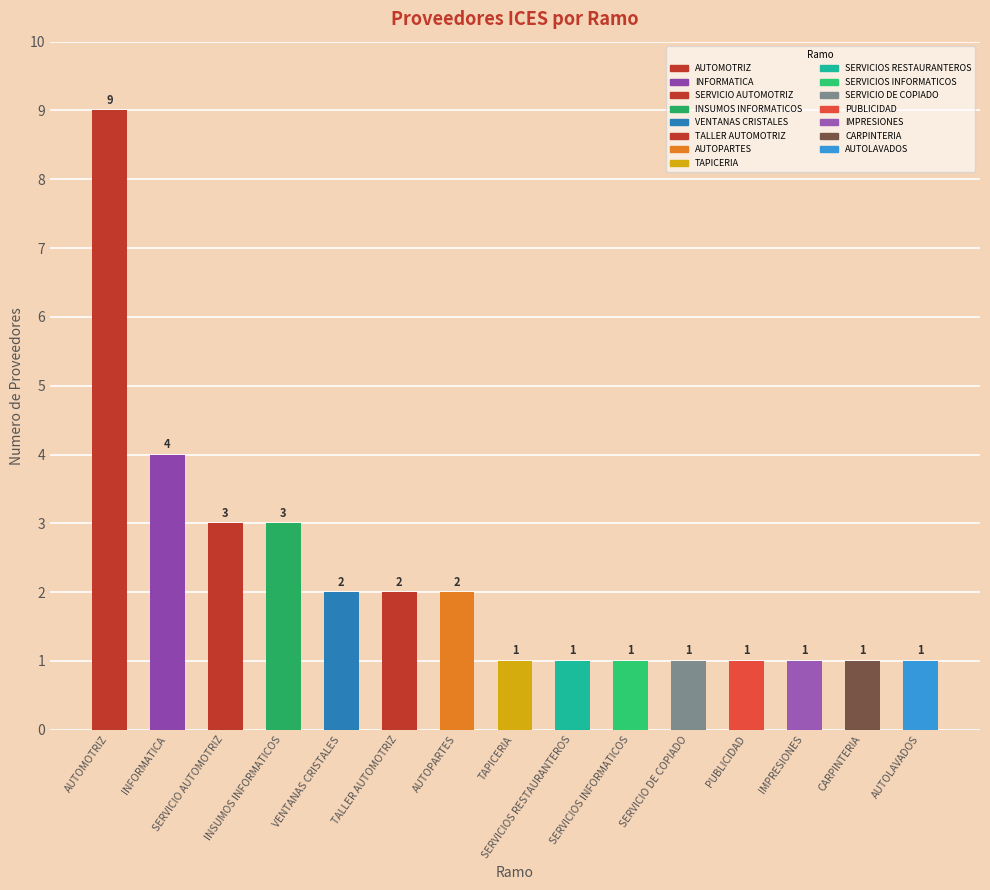

How many values are between 1 and 3?

13